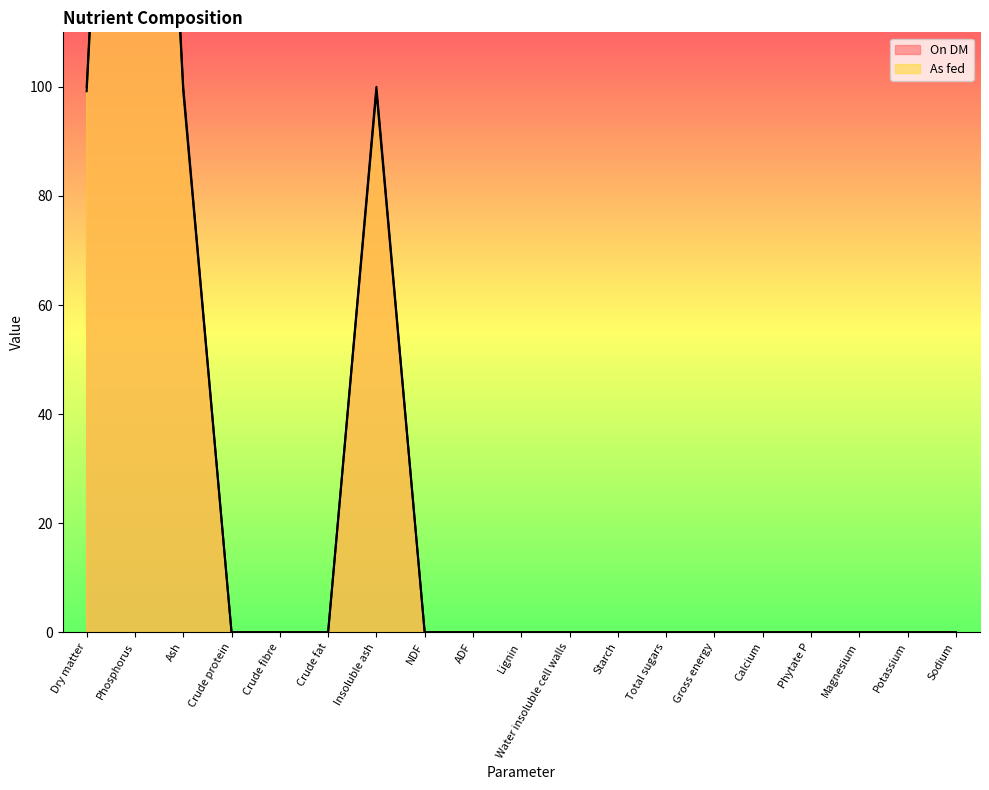

The value of On DM at Phosphorus is 464.9. True or false?

False